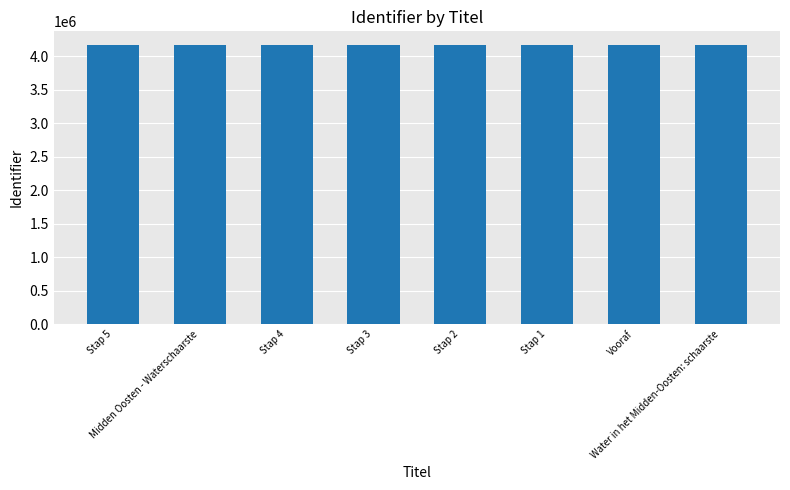

What is the approximate value at Stap 5?

4163879